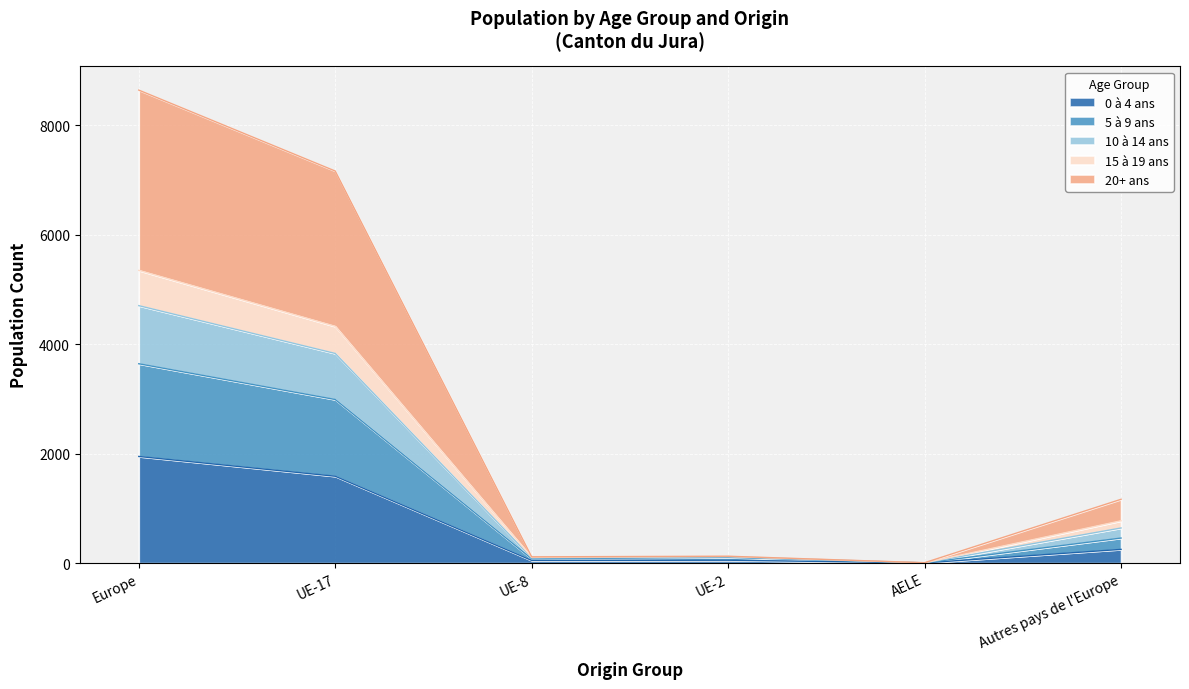

At which category is the sum across all series the highest?

Europe